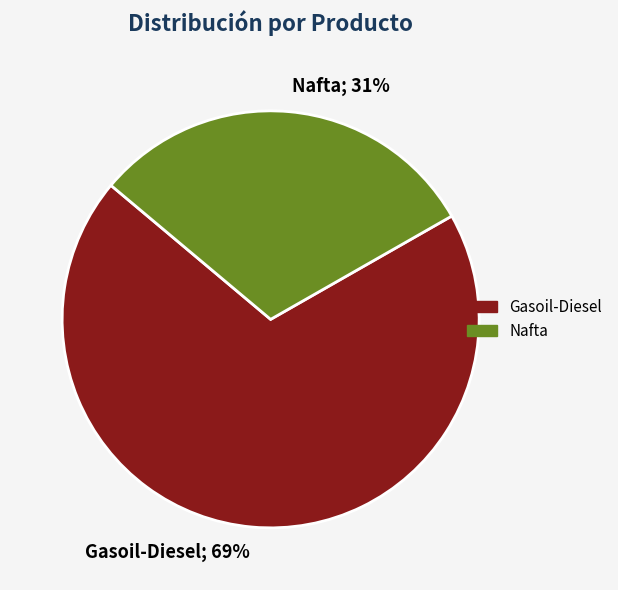

How many slices are in this pie chart?

2